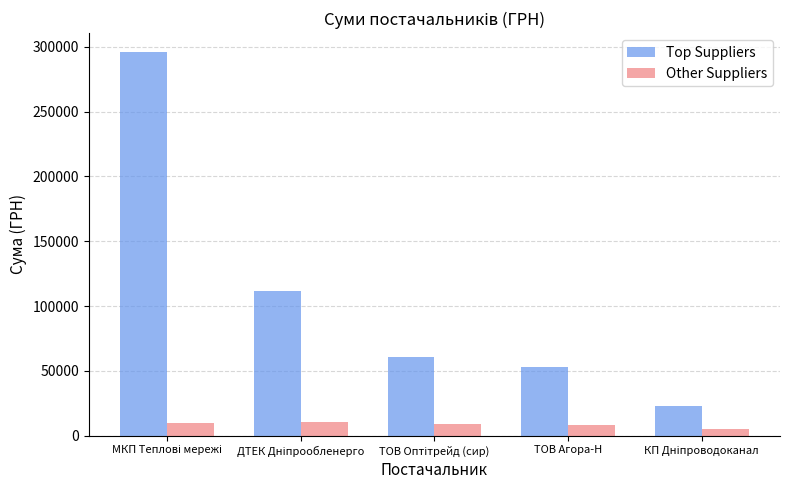

What is the difference between the maximum and minimum values in the Other Suppliers series?

5395.7